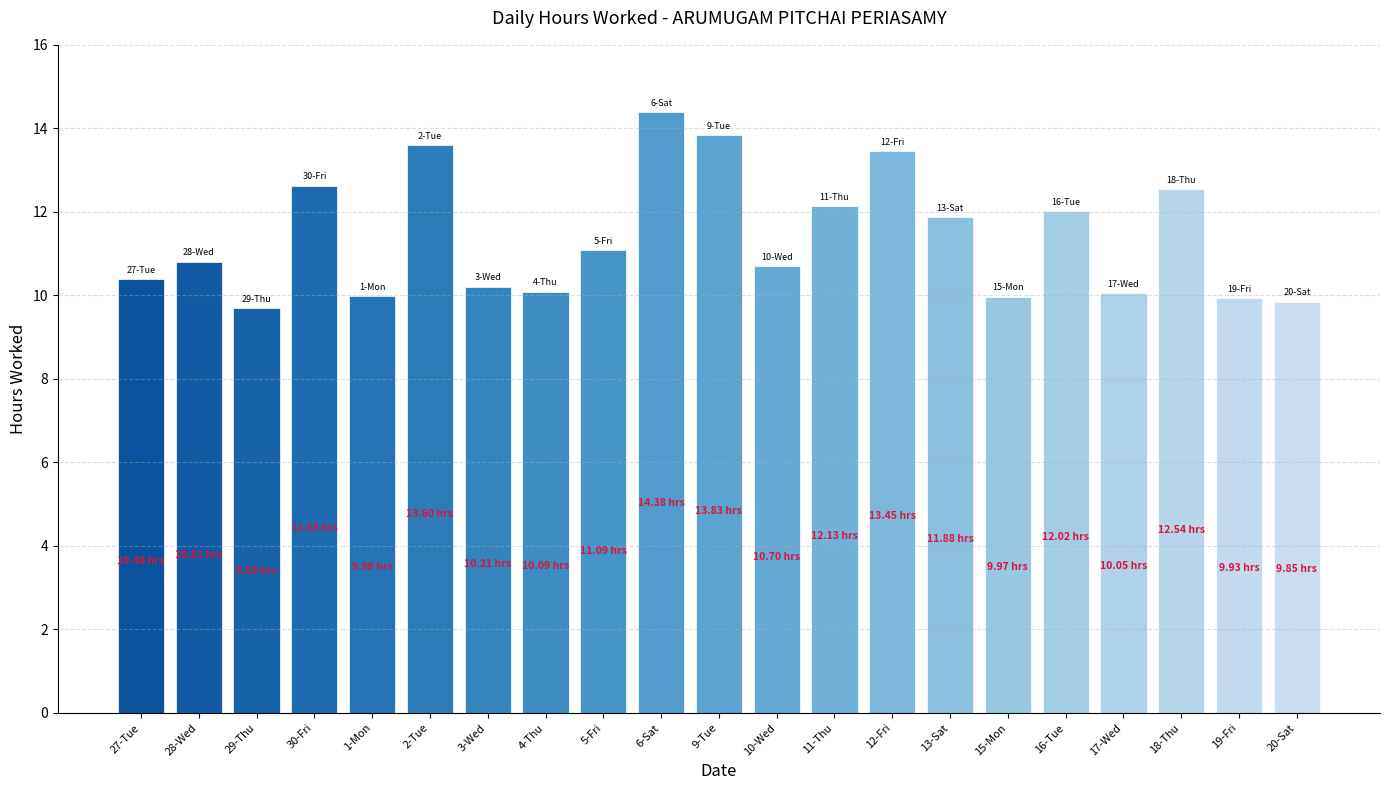

Is it true that the value at 16-Tue is 12.0?

True